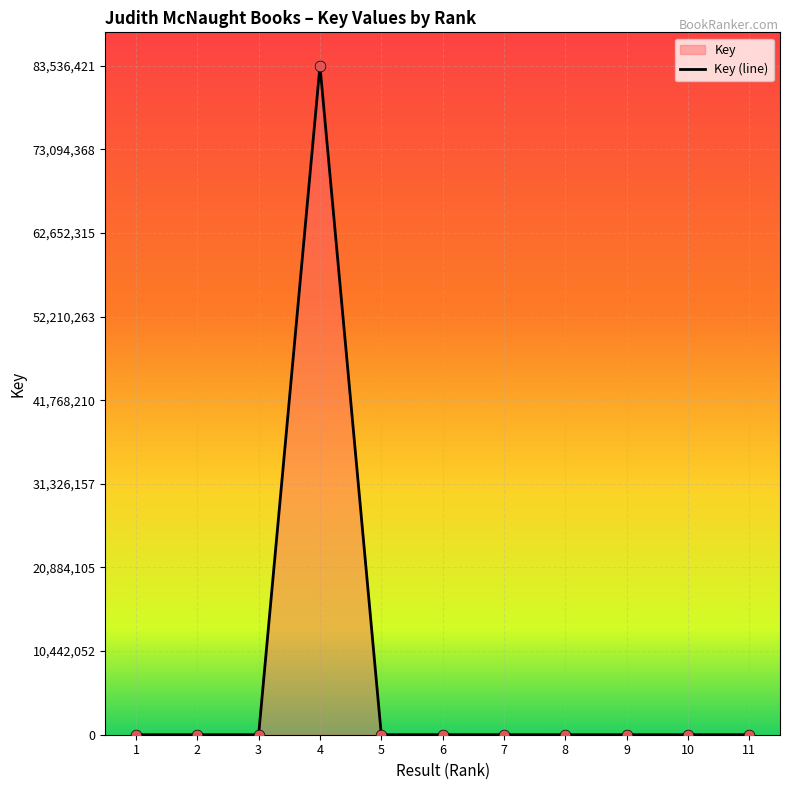

What is the change in value from 1 to 3?

+1035